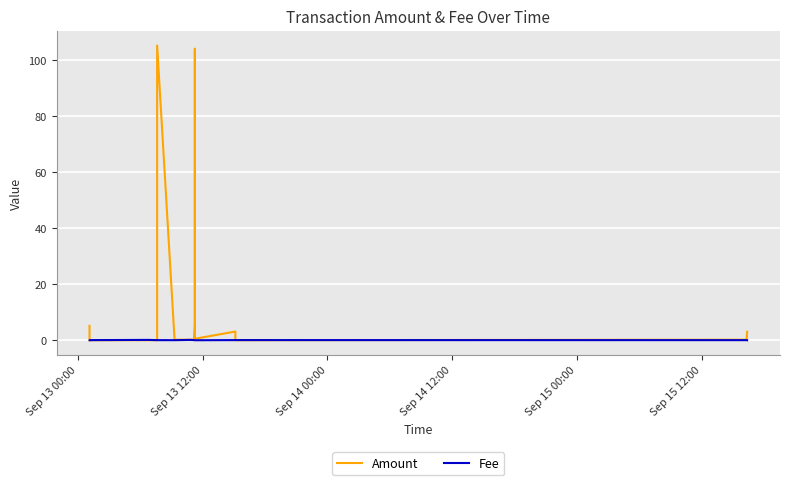

Which series ends up on top after the final intersection of Fee and Amount?

Amount